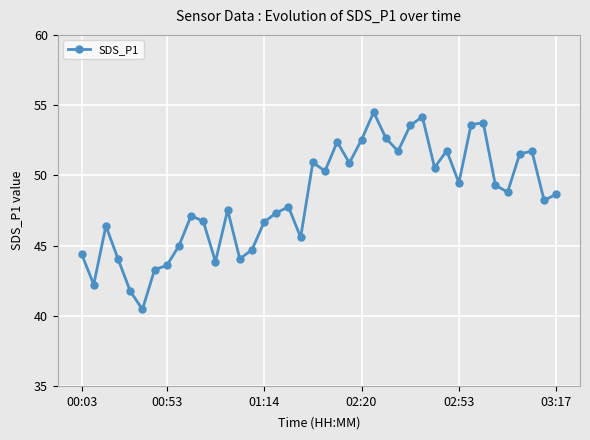

How many lines are shown in the chart?

1